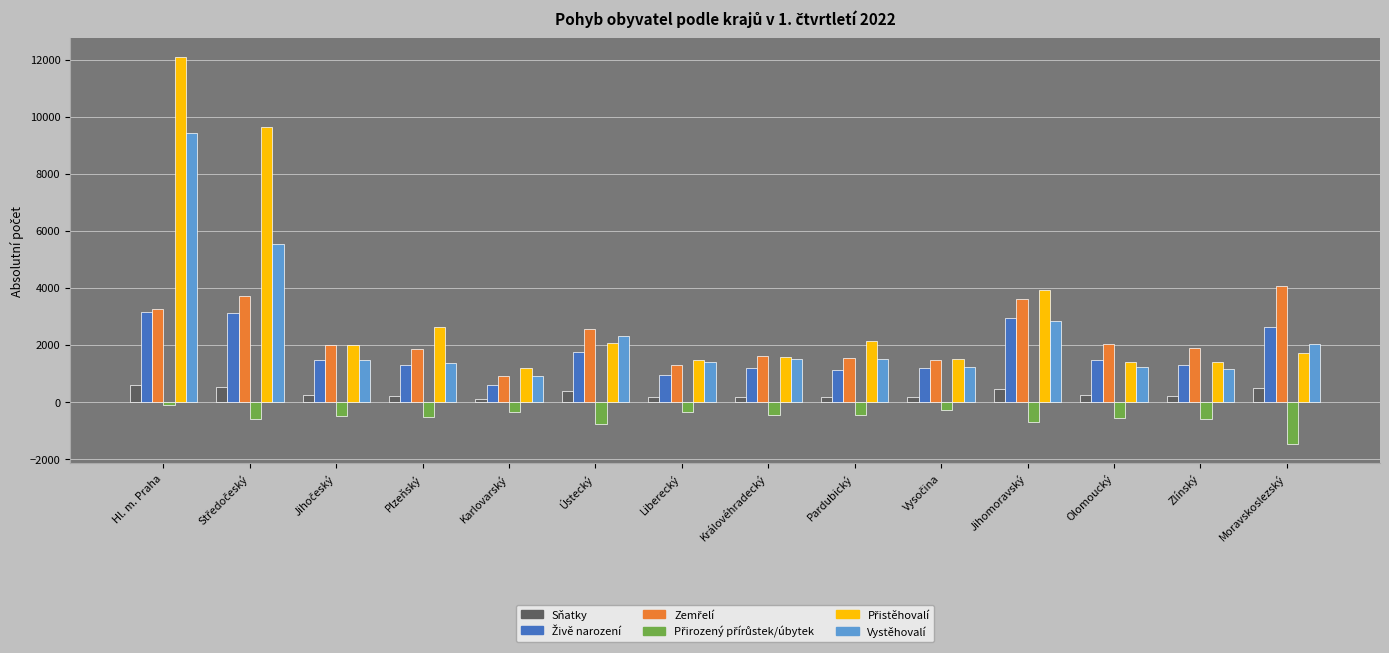

What is the label of the 9th bar from the right?

Ústecký